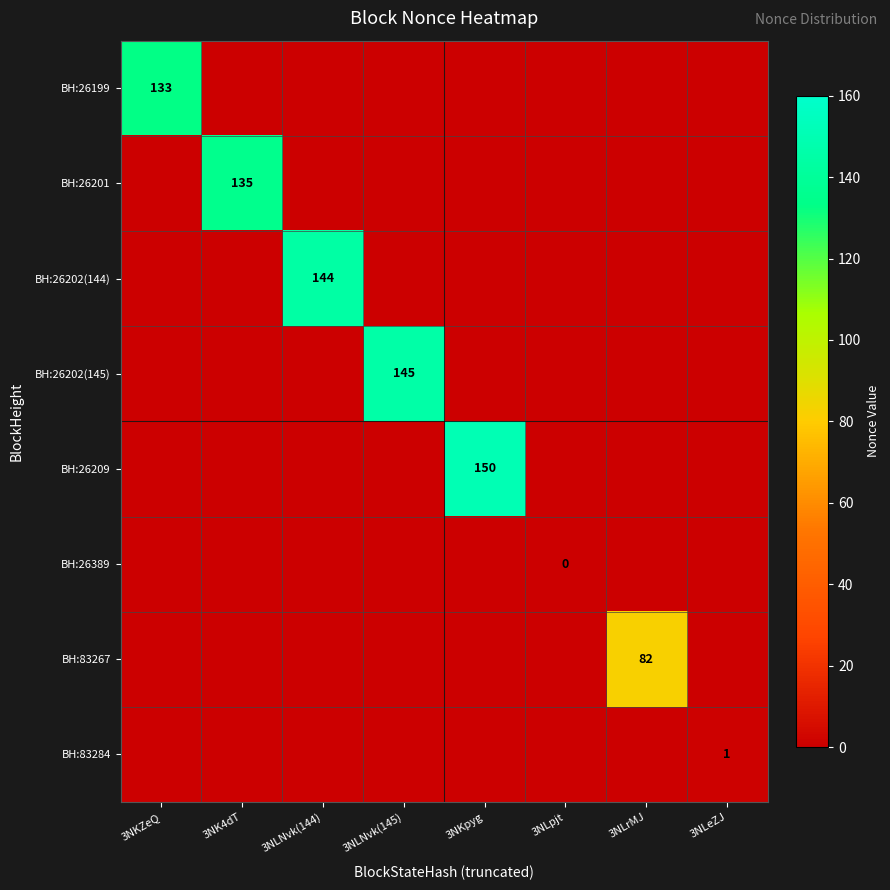

What is the difference between the BH:83284 values at 3NLpjt and 3NLeZJ?

1